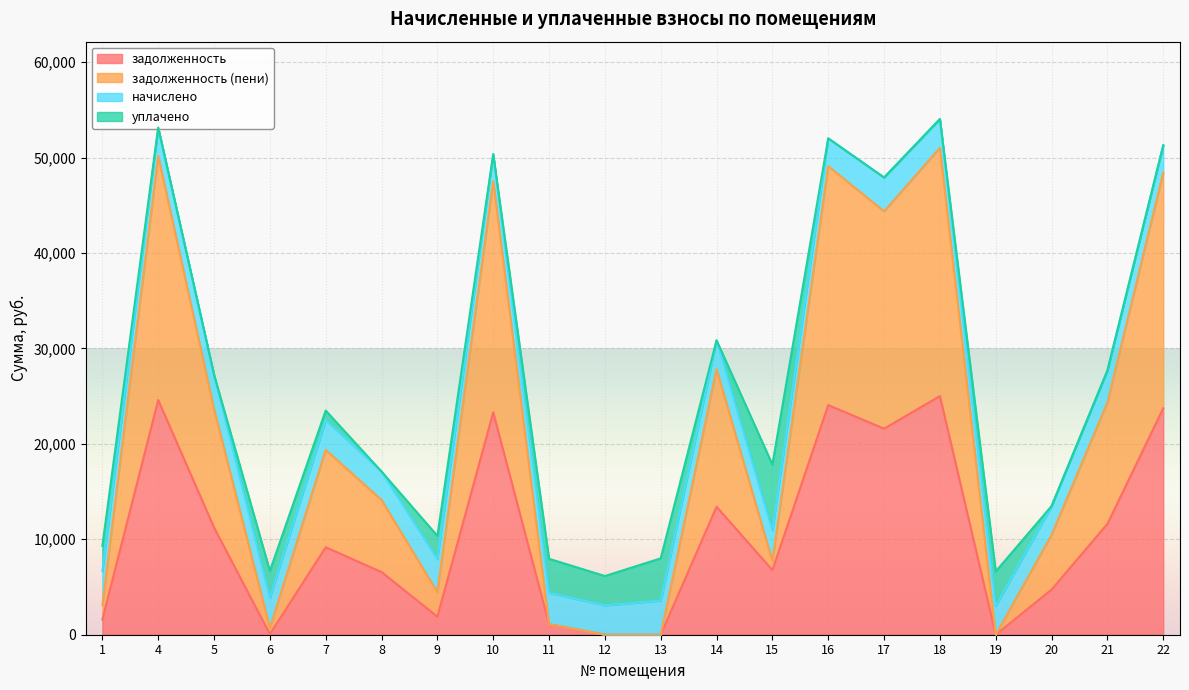

At how many categories does at least one series exceed 4097?

14